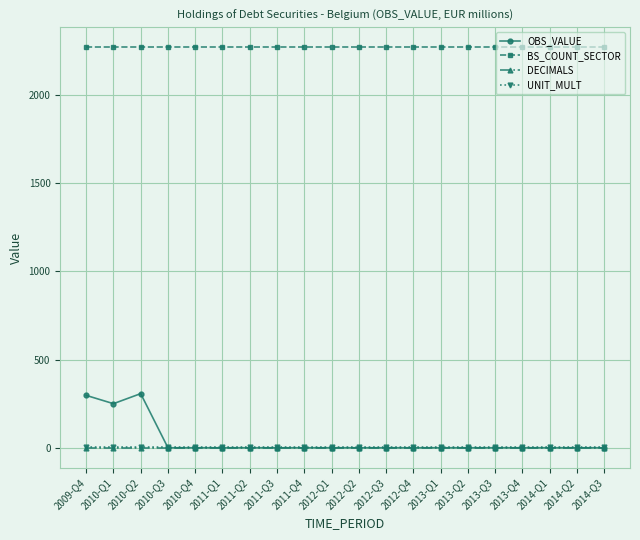

Reading left to right, transcribe all the data shown in this chart.

OBS_VALUE: 297	250	307	0	0	0	0	0	0	0	0	0	0	0	0	0	0	0	0	0
BS_COUNT_SECTOR: 2271	2271	2271	2271	2271	2271	2271	2271	2271	2271	2271	2271	2271	2271	2271	2271	2271	2271	2271	2271
DECIMALS: 0	0	0	0	0	0	0	0	0	0	0	0	0	0	0	0	0	0	0	0
UNIT_MULT: 6	6	6	6	6	6	6	6	6	6	6	6	6	6	6	6	6	6	6	6